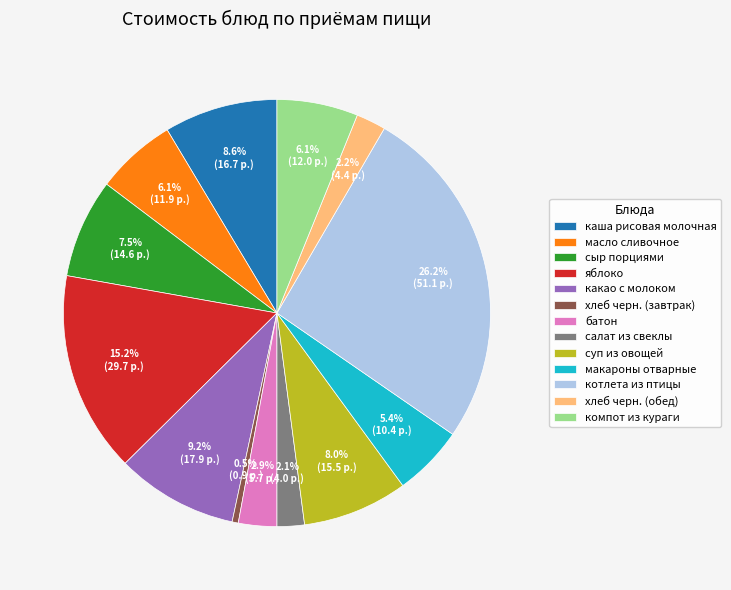

Which has a higher value, макароны отварные or компот из кураги?

компот из кураги